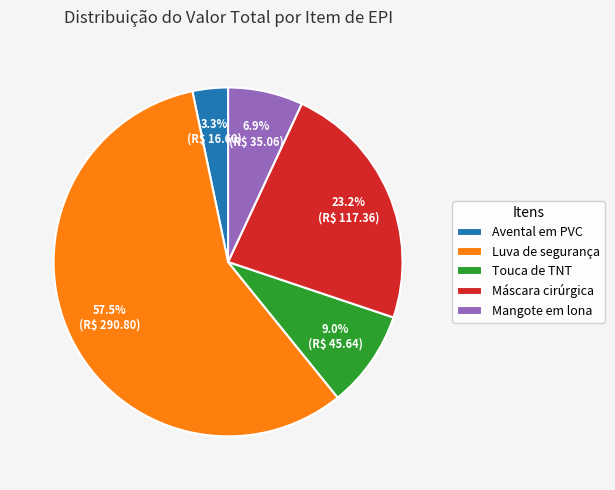

Do Avental em PVC and Touca de TNT together represent more than half of the pie?

No